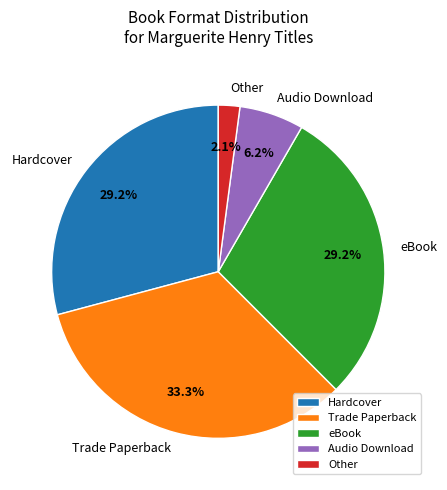

Is there any slice that represents more than half of the pie?

No